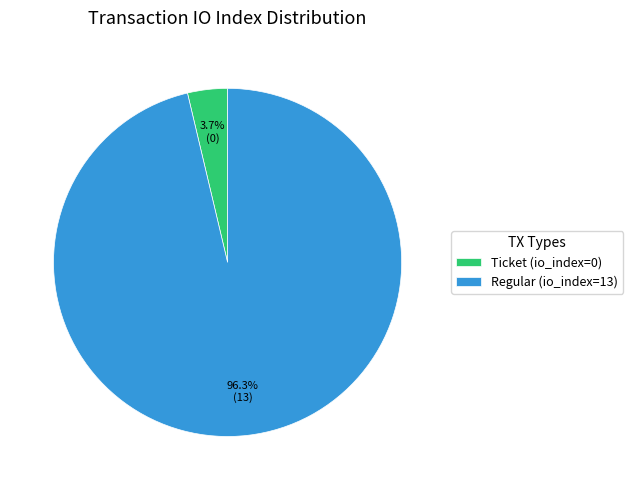

What percentage do Regular (io_index=13) and Ticket (io_index=0) together represent?

100.0%